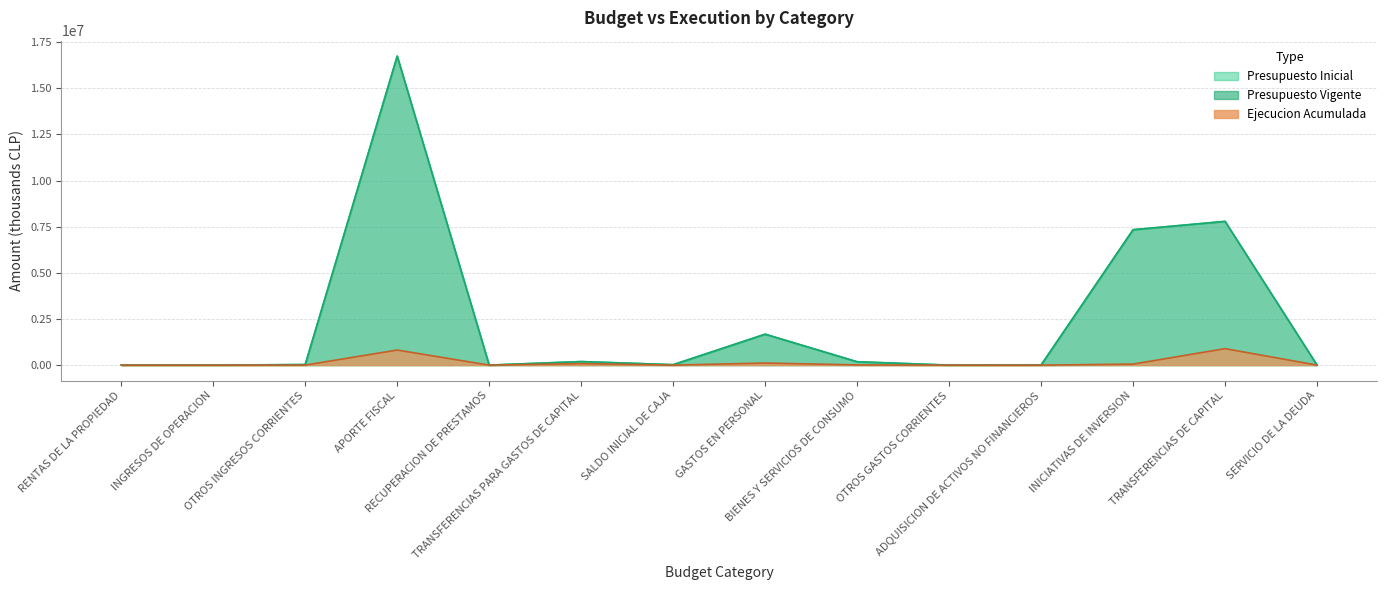

What is the difference between the maximum and minimum values in the Ejecucion Acumulada series?

893373